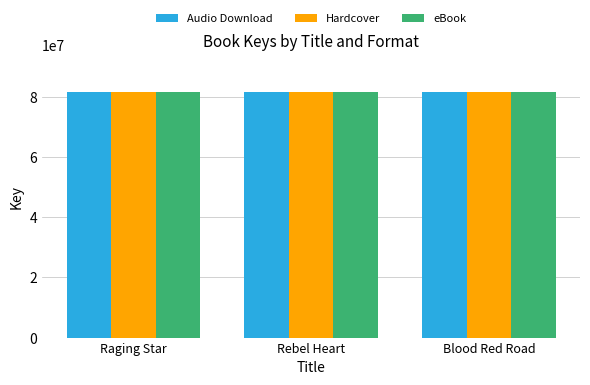

The value of Audio Download at Blood Red Road is 128139672. True or false?

False